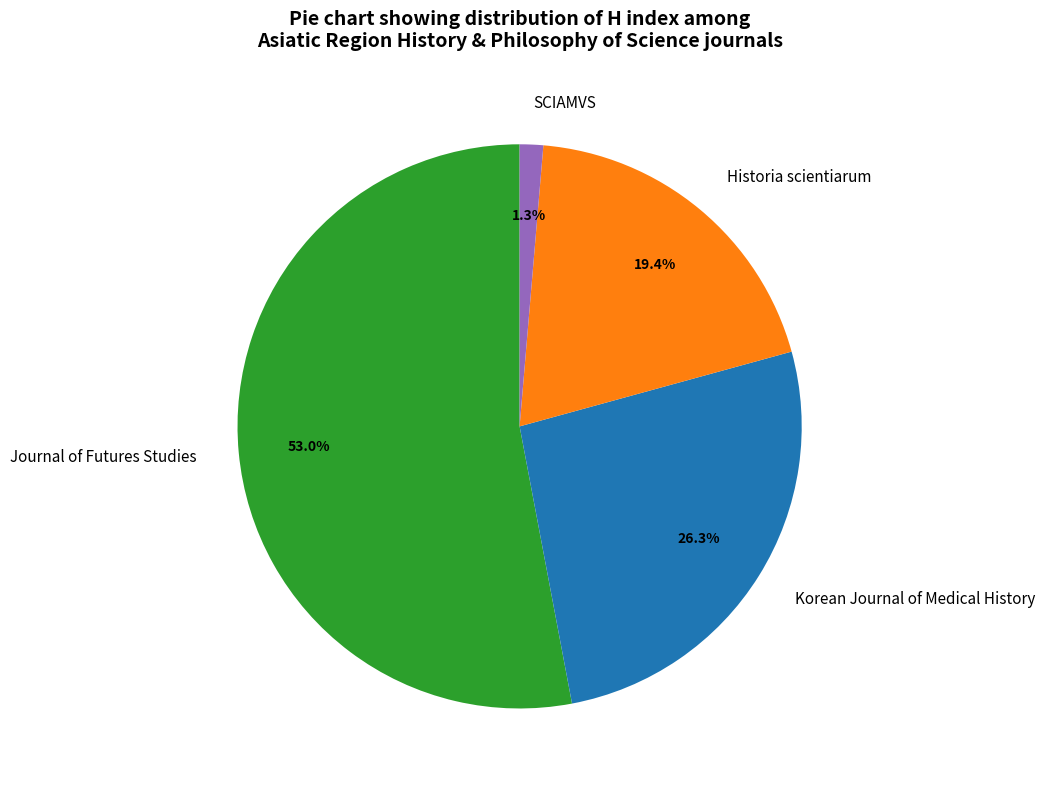

Is the sum of SCIAMVS and Historia scientiarum greater than half?

No